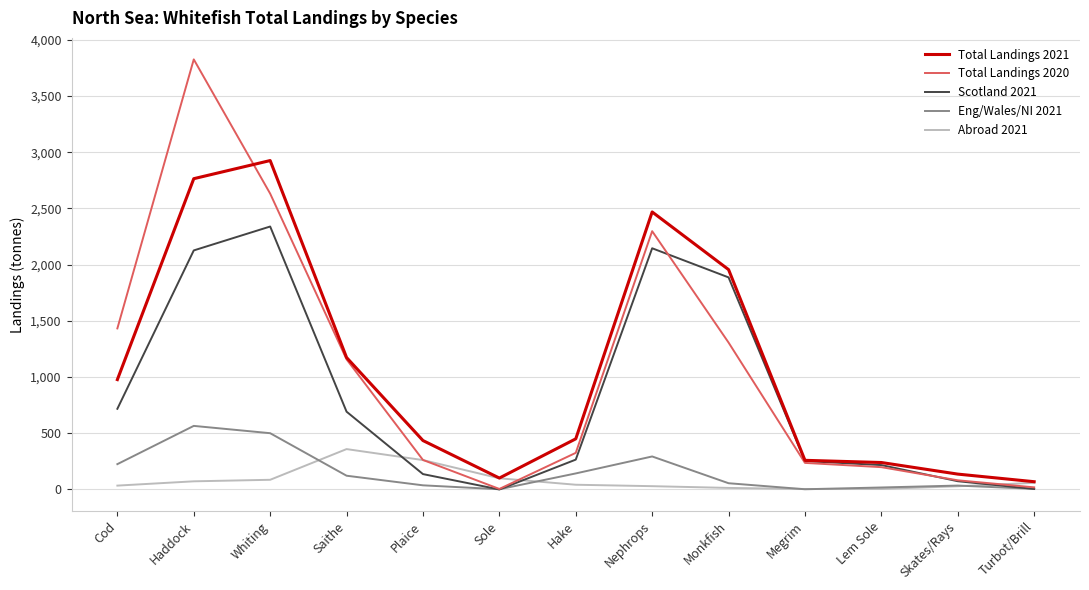

How many categories are shown in the chart?

13